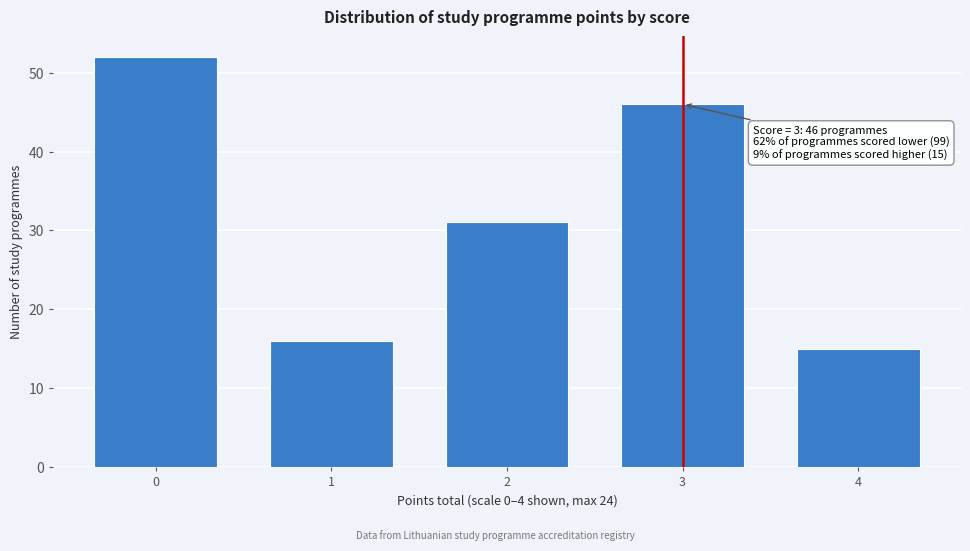

Reading right to left, list all the values displayed in this chart.

15	46	31	16	52